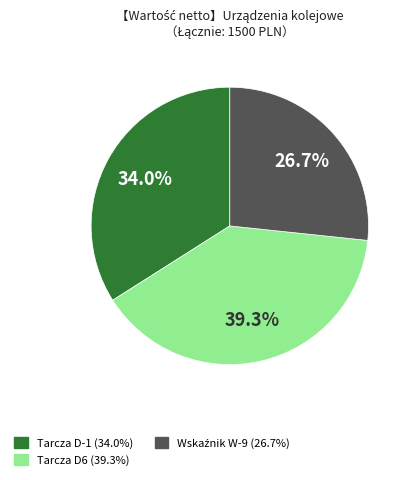

Does any single category account for the majority?

No